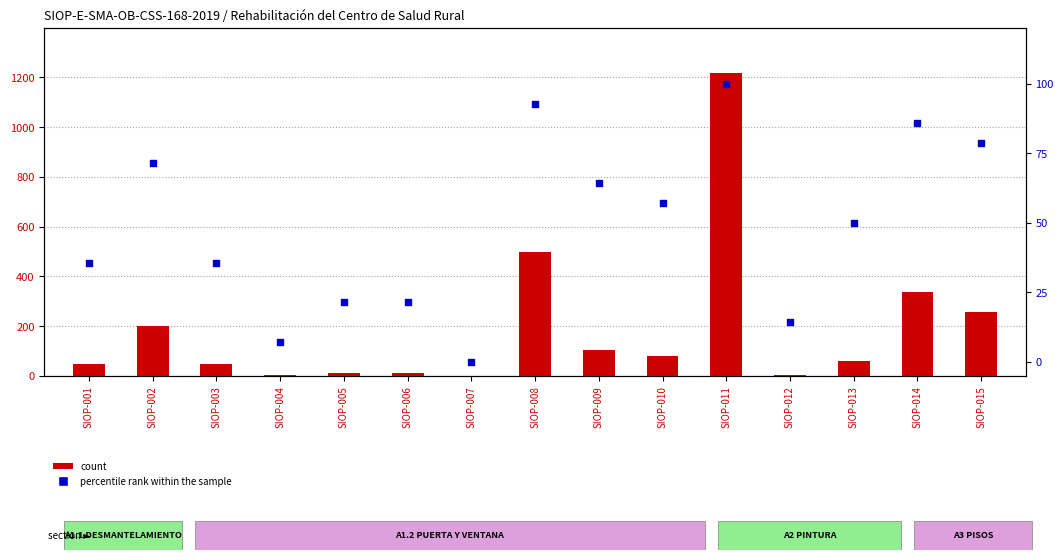

What are all the series names shown in the legend?

count, percentile rank within the sample